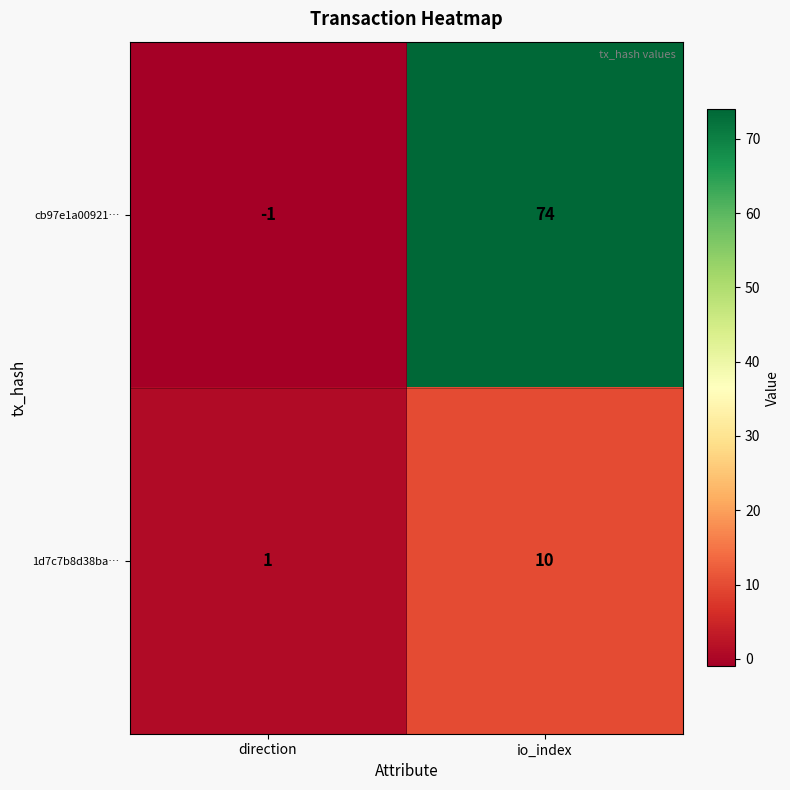

Rank the series by their average value, from lowest to highest.

1d7c7b8d38ba…, cb97e1a00921…